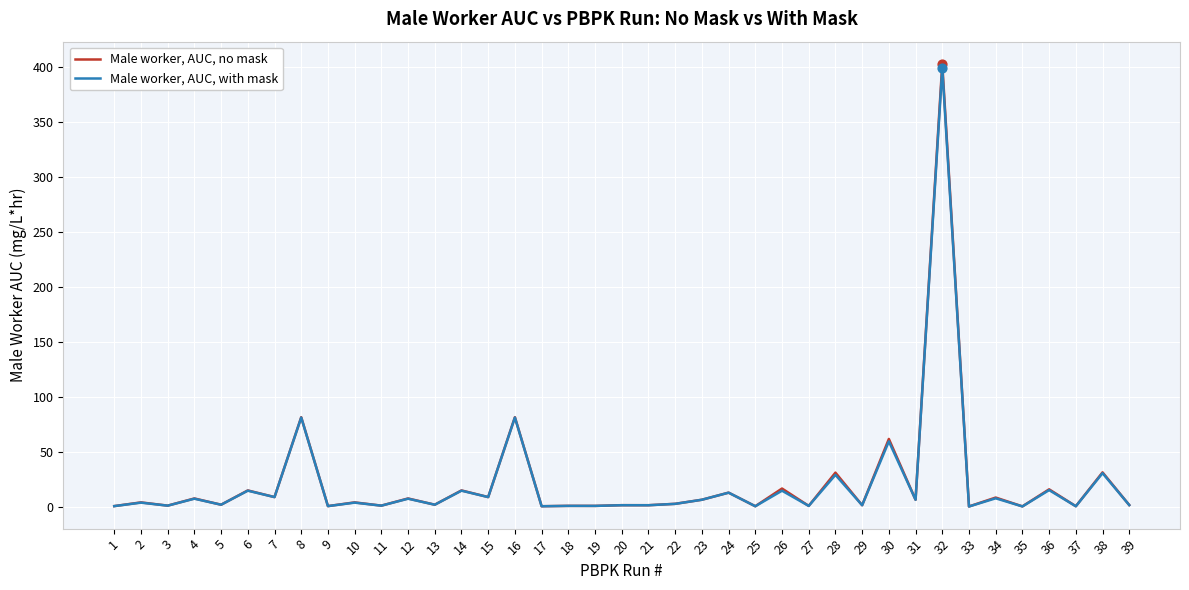

At how many categories does at least one series exceed 378?

1